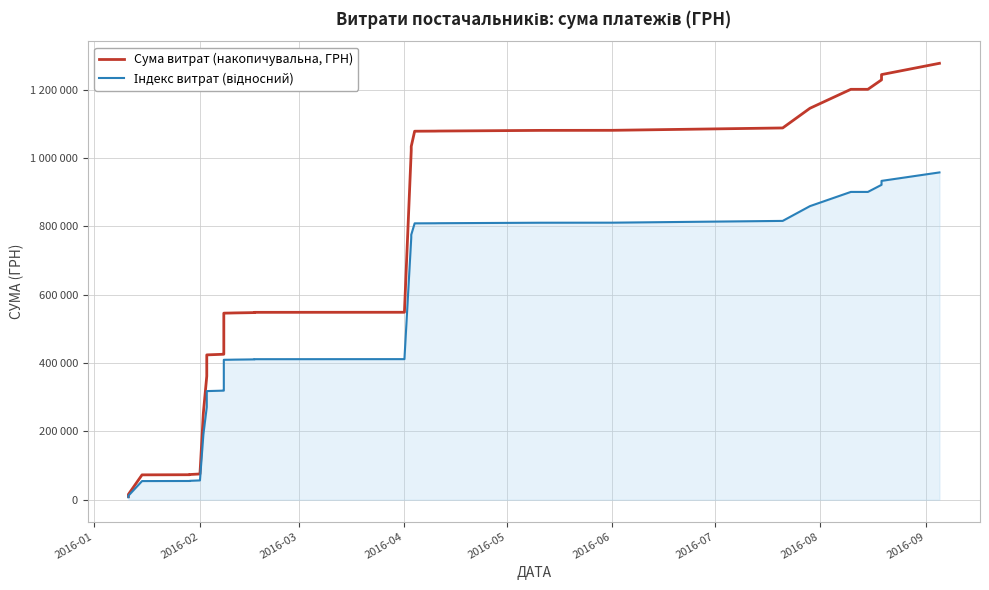

Reading left to right, what are all the values shown in this chart?

Сума витрат (накопичувальна, ГРН): 9504.0	15664.0	72800.4	73200.4	73800.4	75415.6	254025.0	361755.9	423854.3	425754.3	425770.3	545998.3	546334.7	546617.2	547608.6	548359.0	548562.4	1021911.4	1028807.4	1033819.6	1078339.9	1078676.3	1078870.9	1080770.9	1080970.9	1087896.4	1145508.1	1200948.8	1200953.8	1228590.4	1244025.7	1277025.7
Індекс витрат (відносний): 7128.0	11748.0	54600.3	54900.3	55350.3	56561.7	190518.7	271316.9	317890.7	319315.7	319327.7	409498.7	409751.0	409962.9	410706.5	411269.2	411421.8	766433.5	771605.5	775364.7	808754.9	809007.2	809153.2	810578.2	810728.2	815922.3	859131.1	900711.6	900715.3	921442.8	933019.2	957769.2